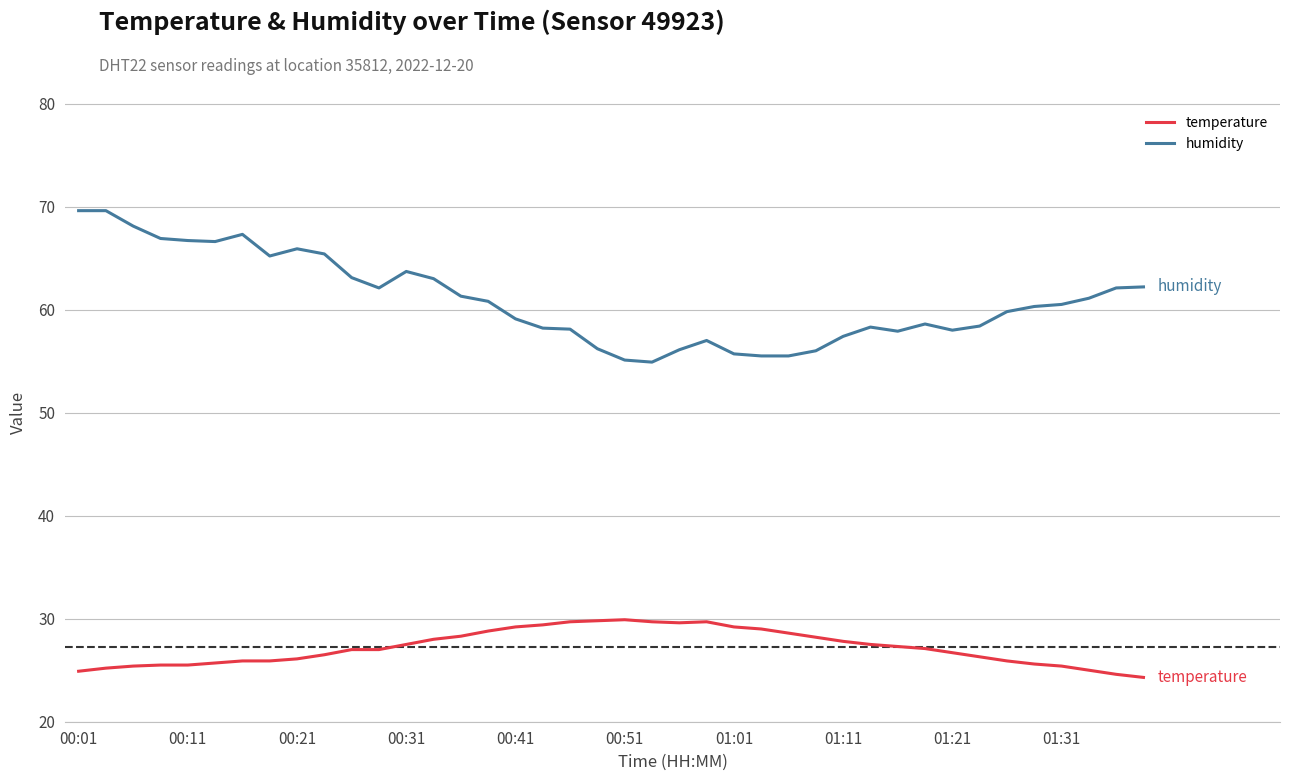

Which series has the widest spread of values?

humidity